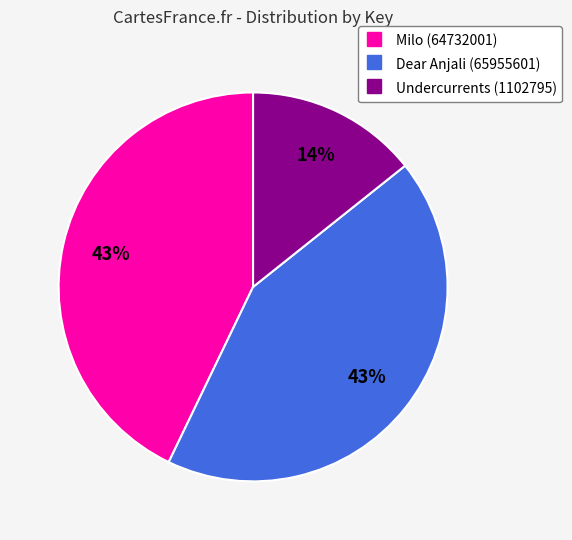

Is there a majority slice in this chart?

No